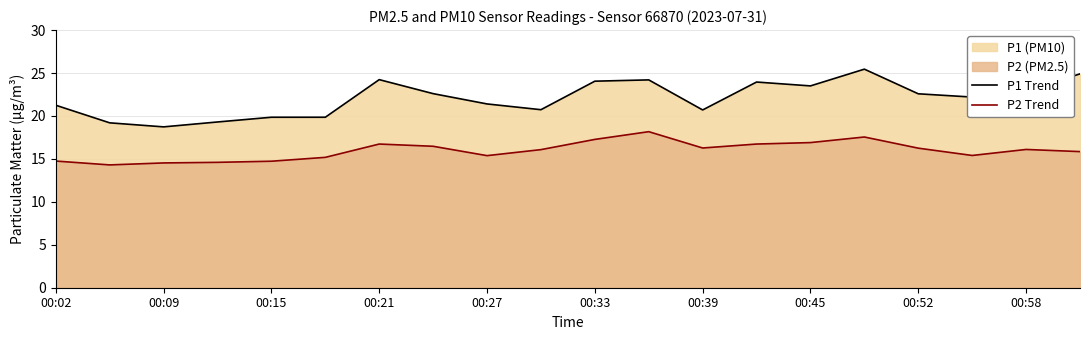

Rank the series by their maximum value, from lowest to highest.

P2 Trend, P1 Trend